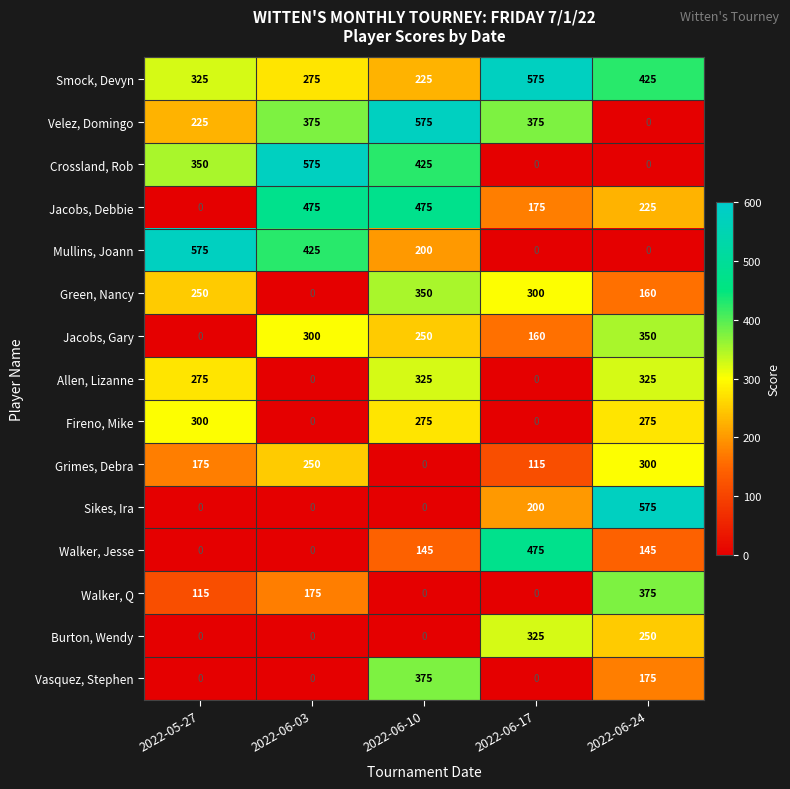

Between 2022-06-03 and 2022-06-10, which series saw the biggest shift?

Vasquez, Stephen